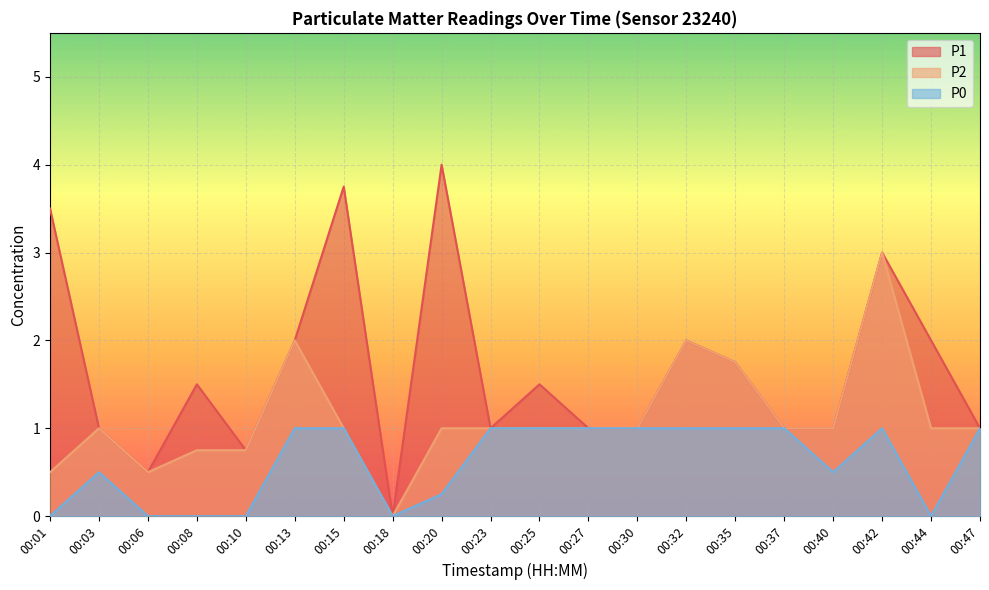

What is the average value of the P1 series?

1.7